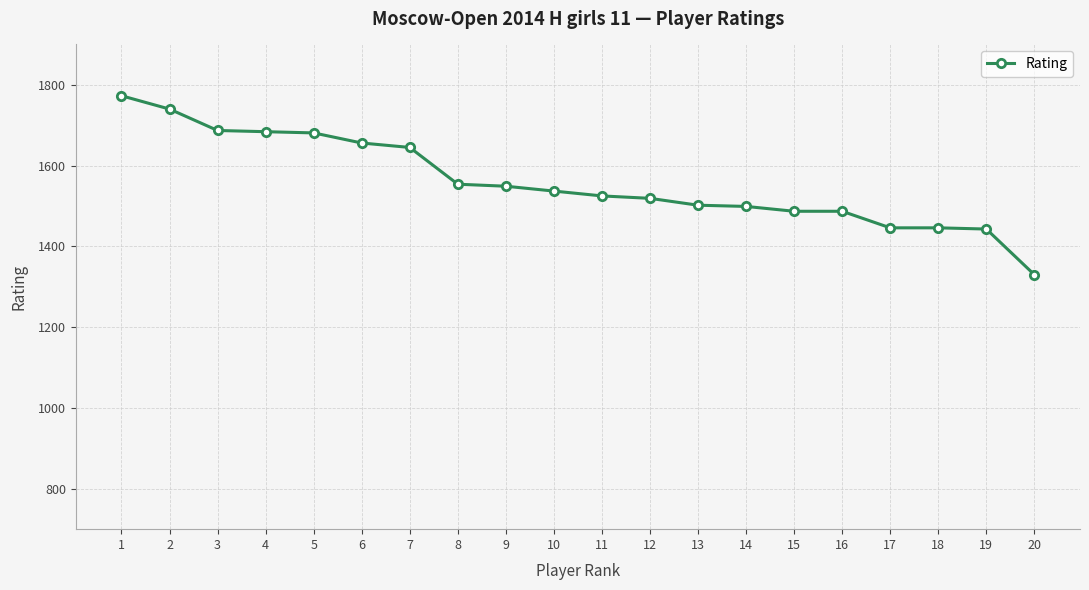

What is the difference between the maximum and minimum values?

443